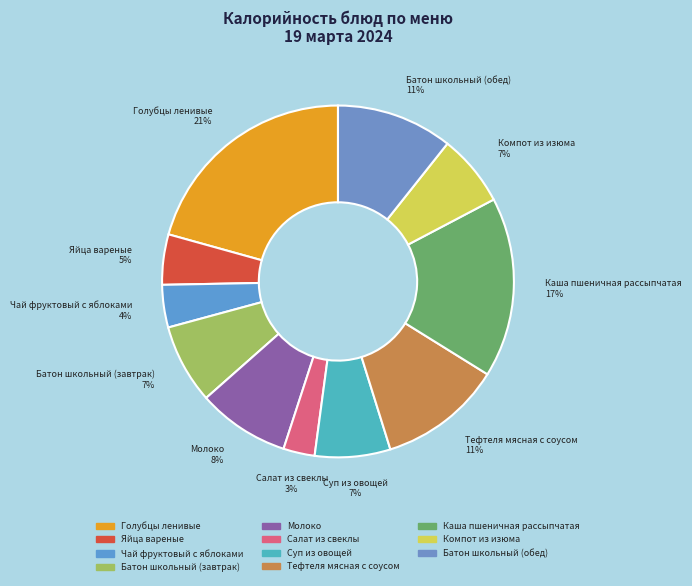

Is it true that Яйца вареные is 10% of the pie?

False